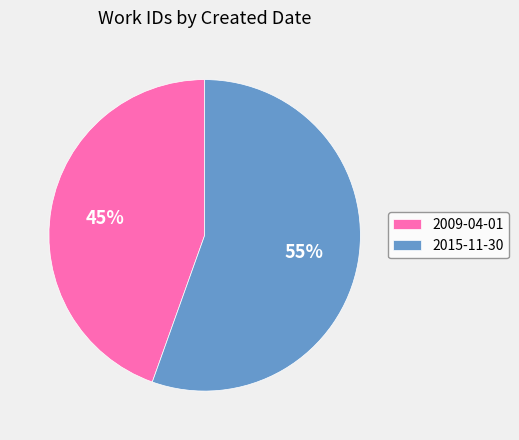

To the nearest percent, what portion does 2015-11-30 represent?

55%